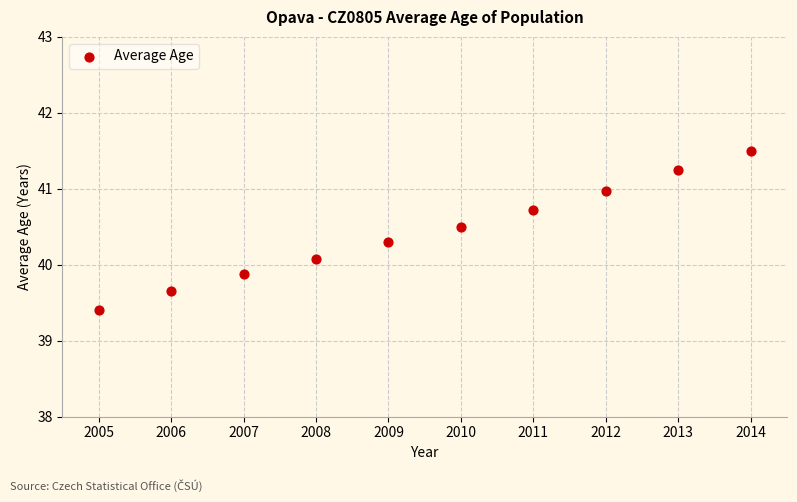

What is the range of X values (max minus min)?

9.0